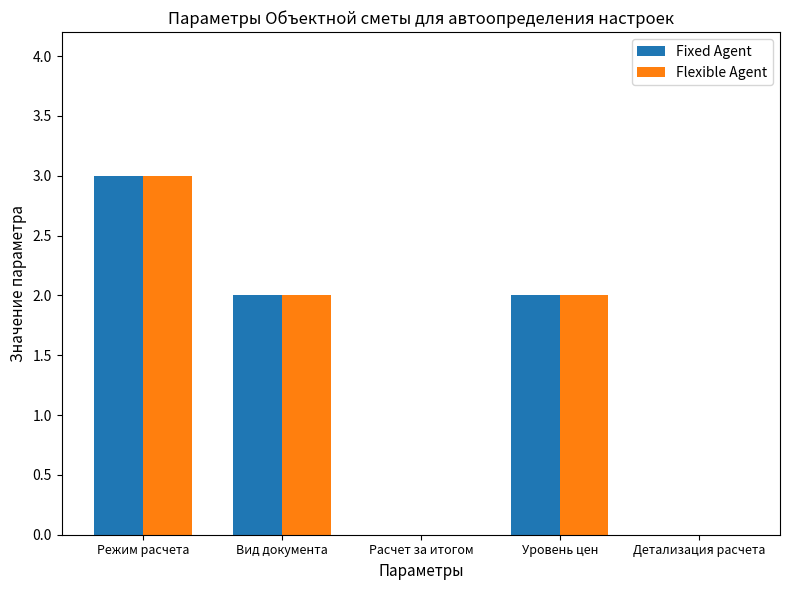

What is the total value across all series at Вид документа?

4